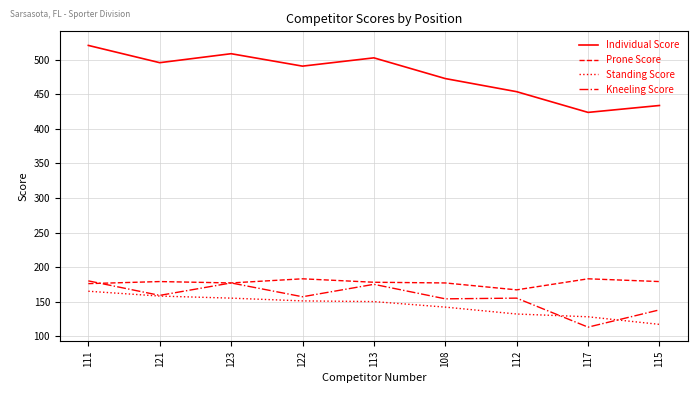

Is it true that Standing Score equals 57 at 122?

False